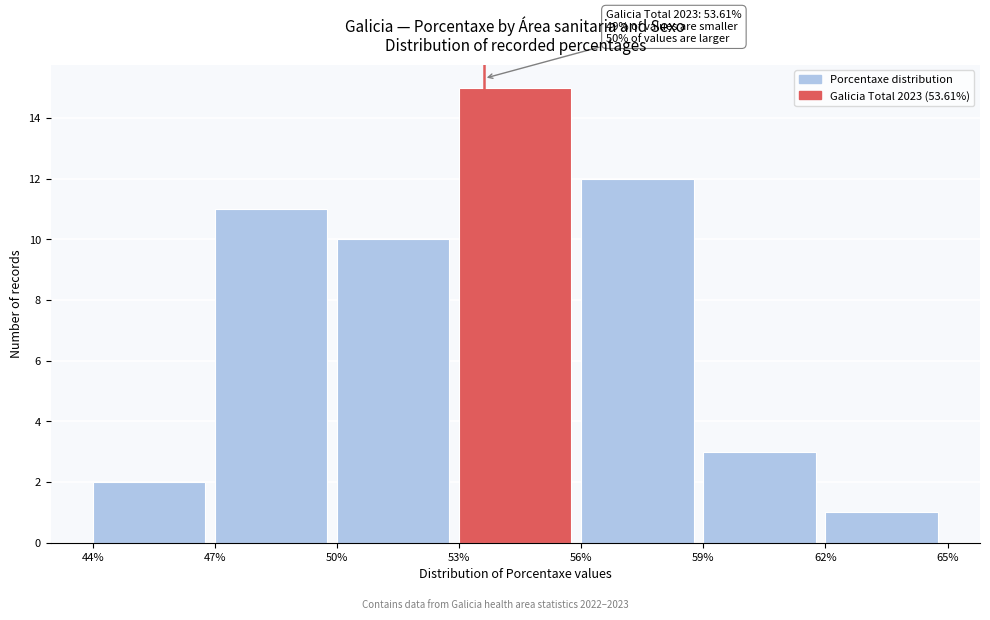

Over which range of the x-axis is the bar tallest?

53% to 56%